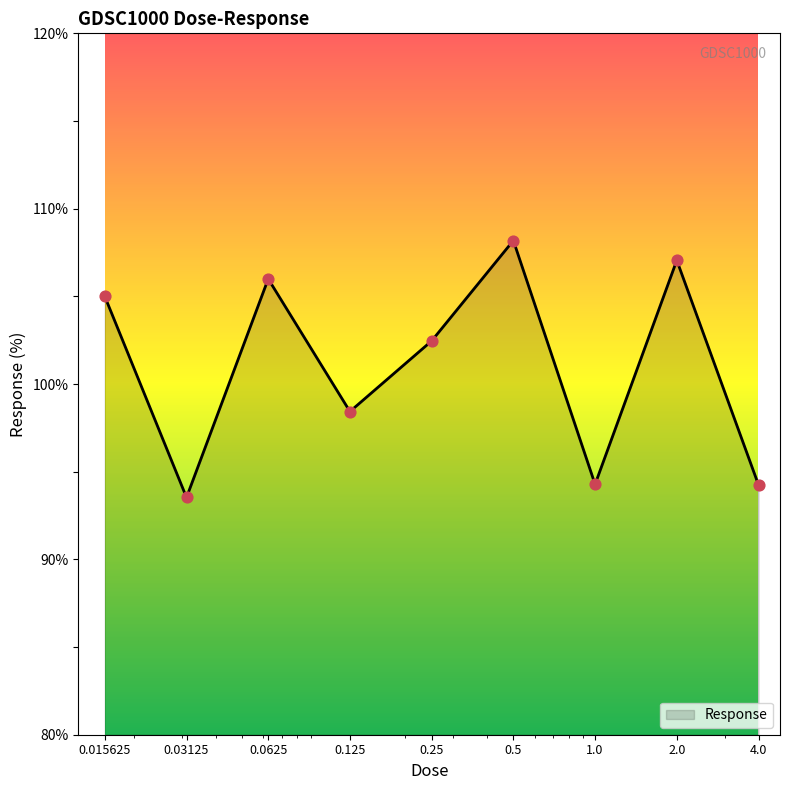

What is the minimum value shown in the chart?

93.5